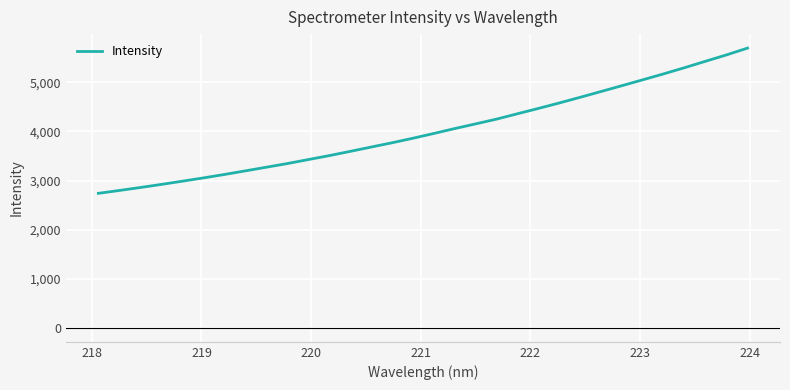

Reading left to right, transcribe all the data shown in this chart.

2739.8	2798.3	2858.4	2921.4	2987.0	3053.4	3123.2	3196.7	3270.9	3345.2	3426.4	3507.0	3592.9	3681.4	3768.6	3861.0	3958.8	4058.4	4154.1	4251.2	4360.6	4469.0	4580.4	4696.2	4814.3	4933.4	5053.6	5174.8	5301.0	5431.3	5560.7	5698.4